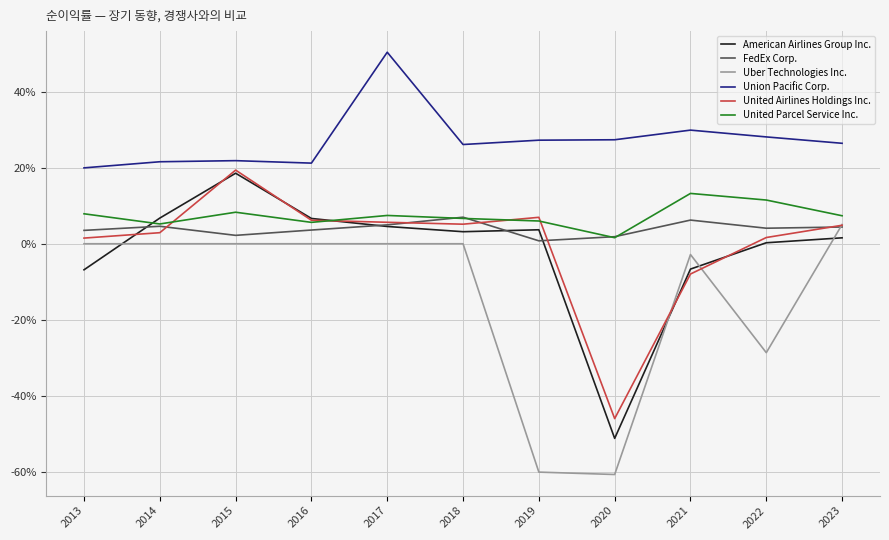

Does the chart have visible grid lines?

Yes